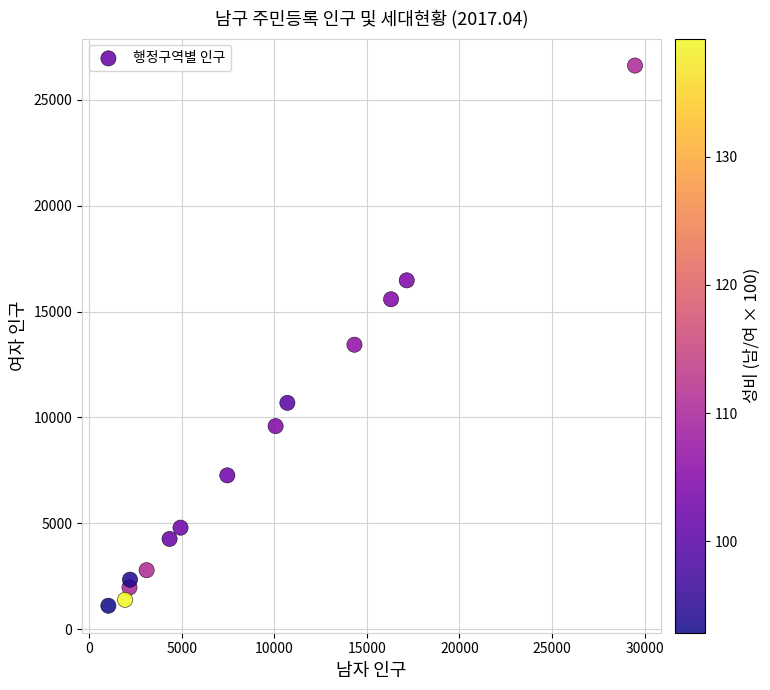

What Y value in the scatter plot is closest to 13867?

13438